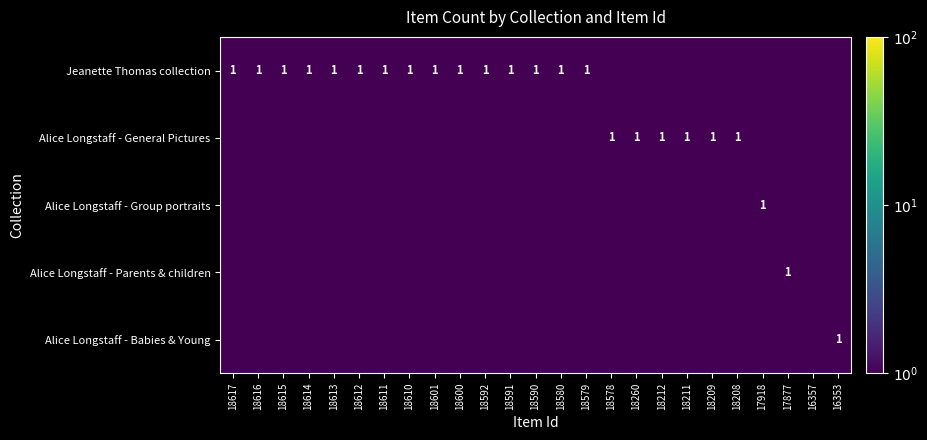

What is the total value across all series at 18579?

1.0